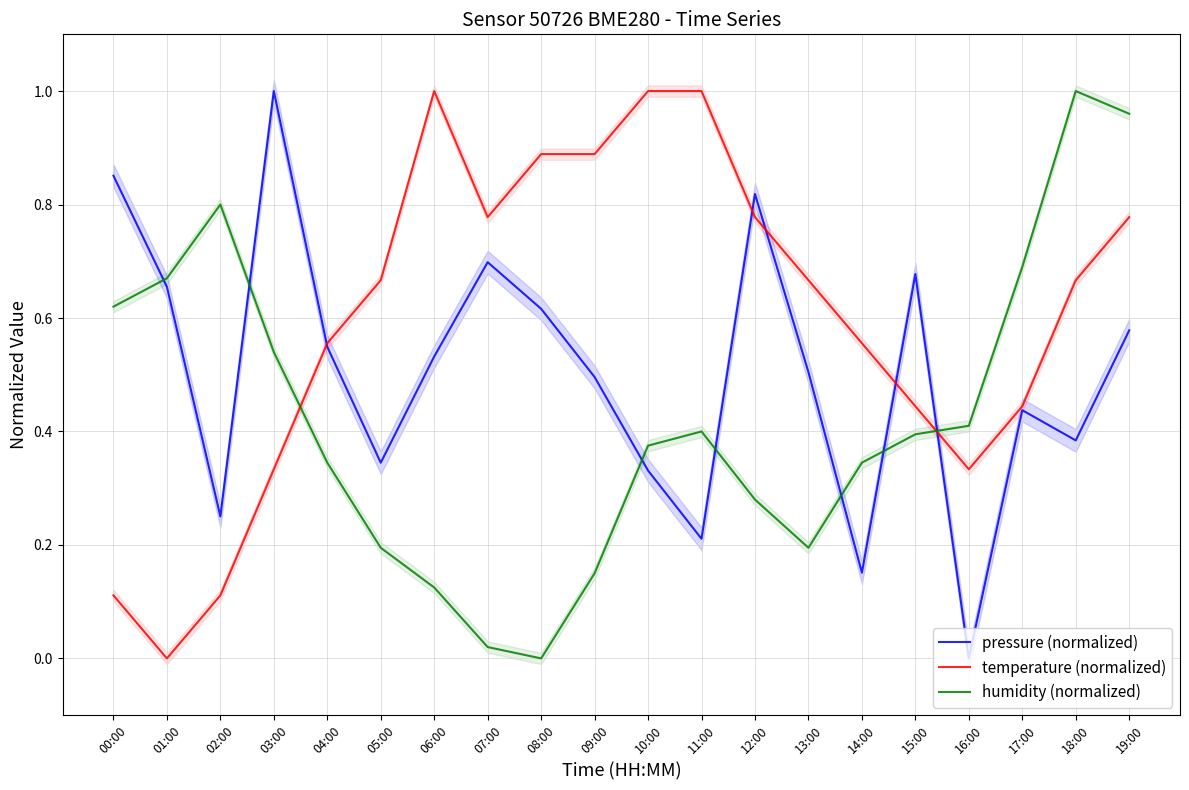

What are all the series names shown in the legend?

pressure (normalized), temperature (normalized), humidity (normalized)